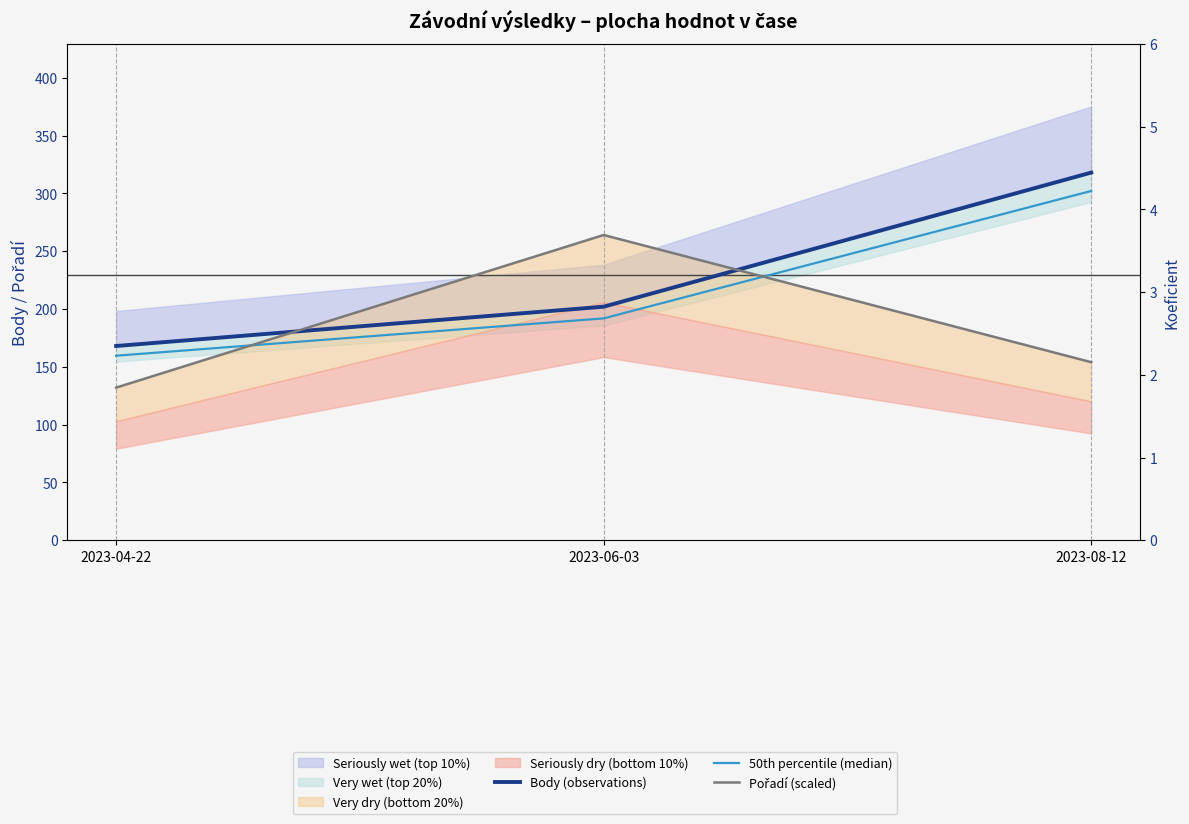

What is the total value across all series at 2023-08-12?

776.1